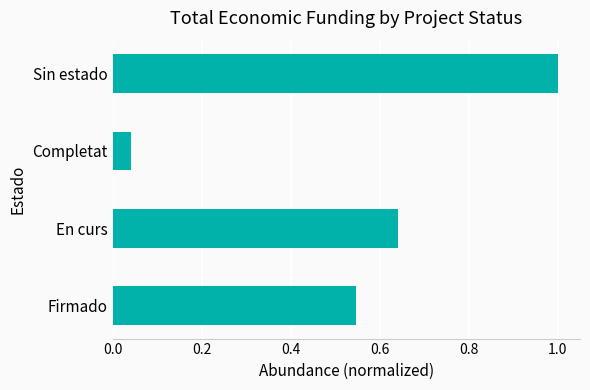

Between Sin estado and En curs, which is larger?

Sin estado